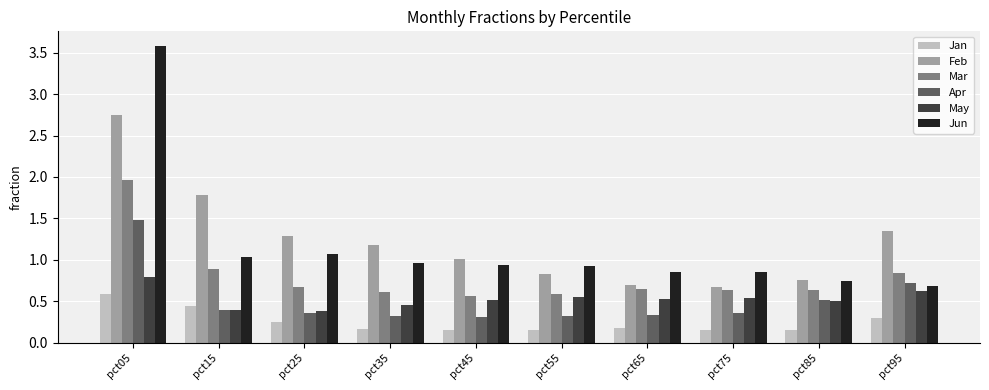

Which category has the highest value in the Jan series?

pct05